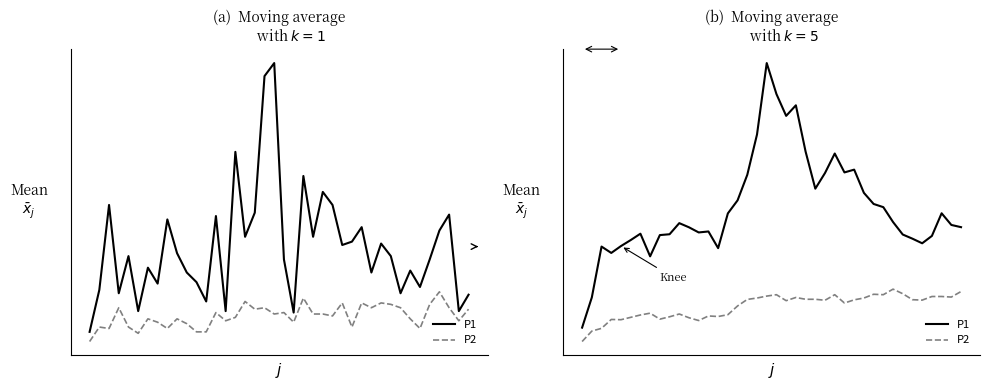

Reading left to right, transcribe all the data shown in this chart.

P1: 2.0	2.4	3.2	3.1	3.2	3.3	3.4	3.0	3.3	3.3	3.5	3.4	3.4	3.4	3.1	3.6	3.8	4.2	4.8	5.8	5.4	5.0	5.2	4.5	4.0	4.2	4.5	4.2	4.3	3.9	3.8	3.7	3.5	3.3	3.3	3.2	3.3	3.6	3.5	3.4
P2: 1.8	2.0	2.0	2.1	2.1	2.1	2.2	2.2	2.1	2.2	2.2	2.1	2.1	2.2	2.2	2.2	2.3	2.4	2.4	2.5	2.5	2.4	2.4	2.4	2.4	2.4	2.5	2.4	2.4	2.4	2.5	2.5	2.6	2.5	2.4	2.4	2.4	2.4	2.4	2.5